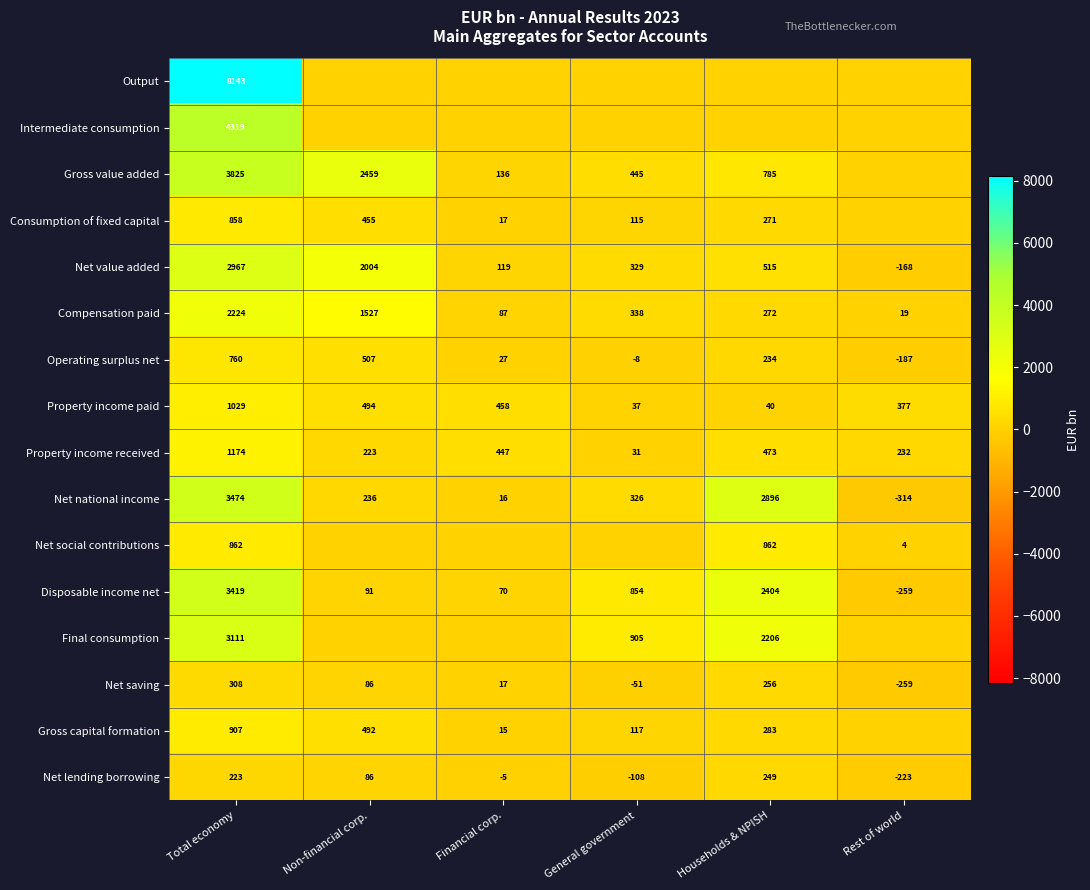

At which label does Net value added reach its minimum?

Rest of world